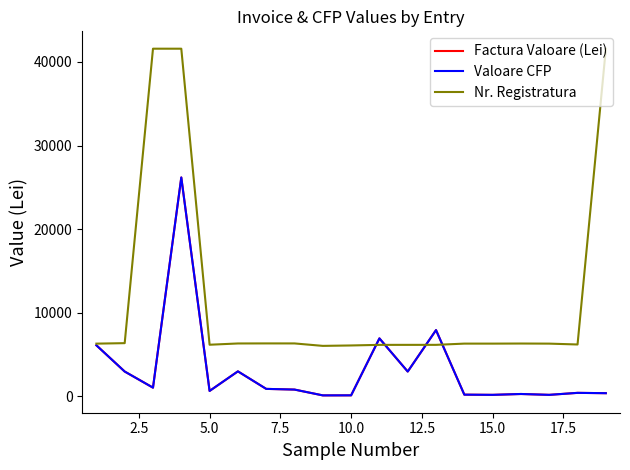

How many data points in Nr. Registratura are less than 6316?

9